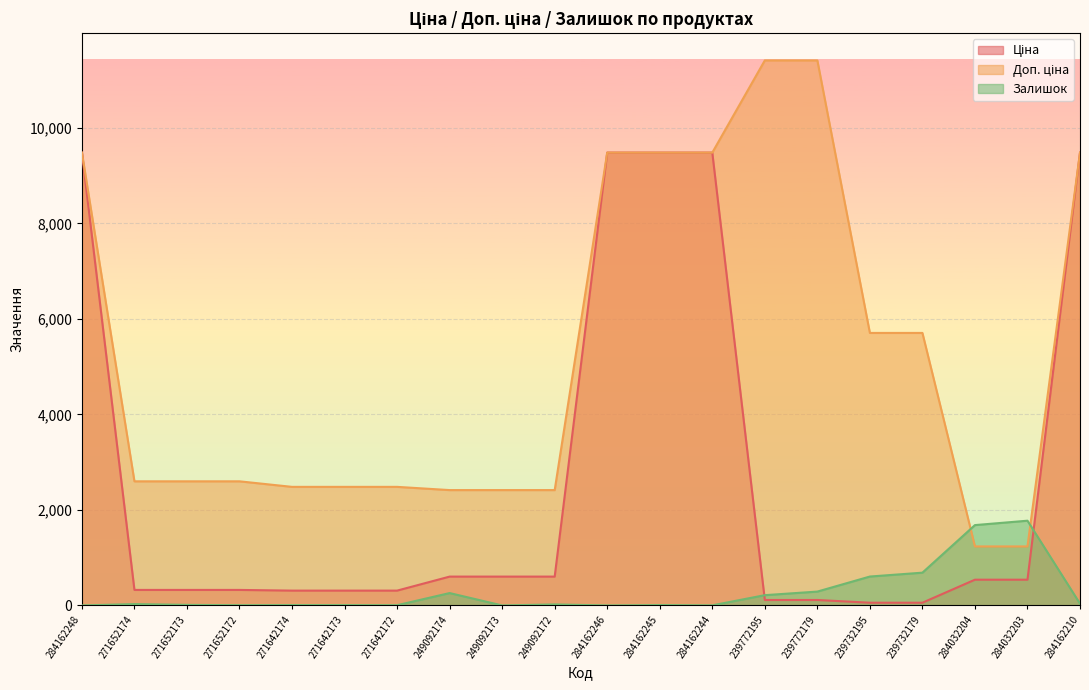

Does the chart display data point markers on the line(s)?

No